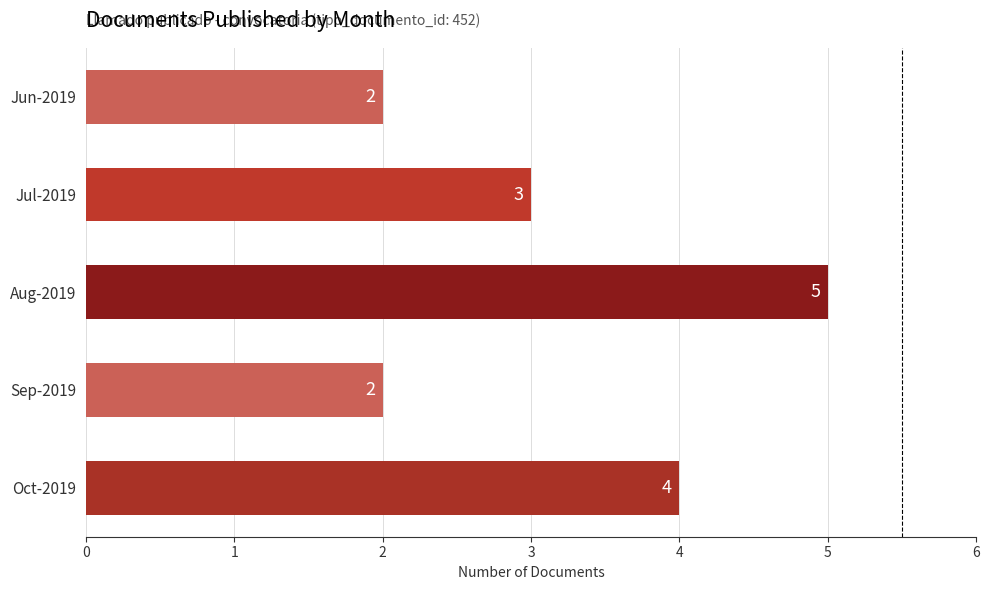

How many data points are less than 3?

2